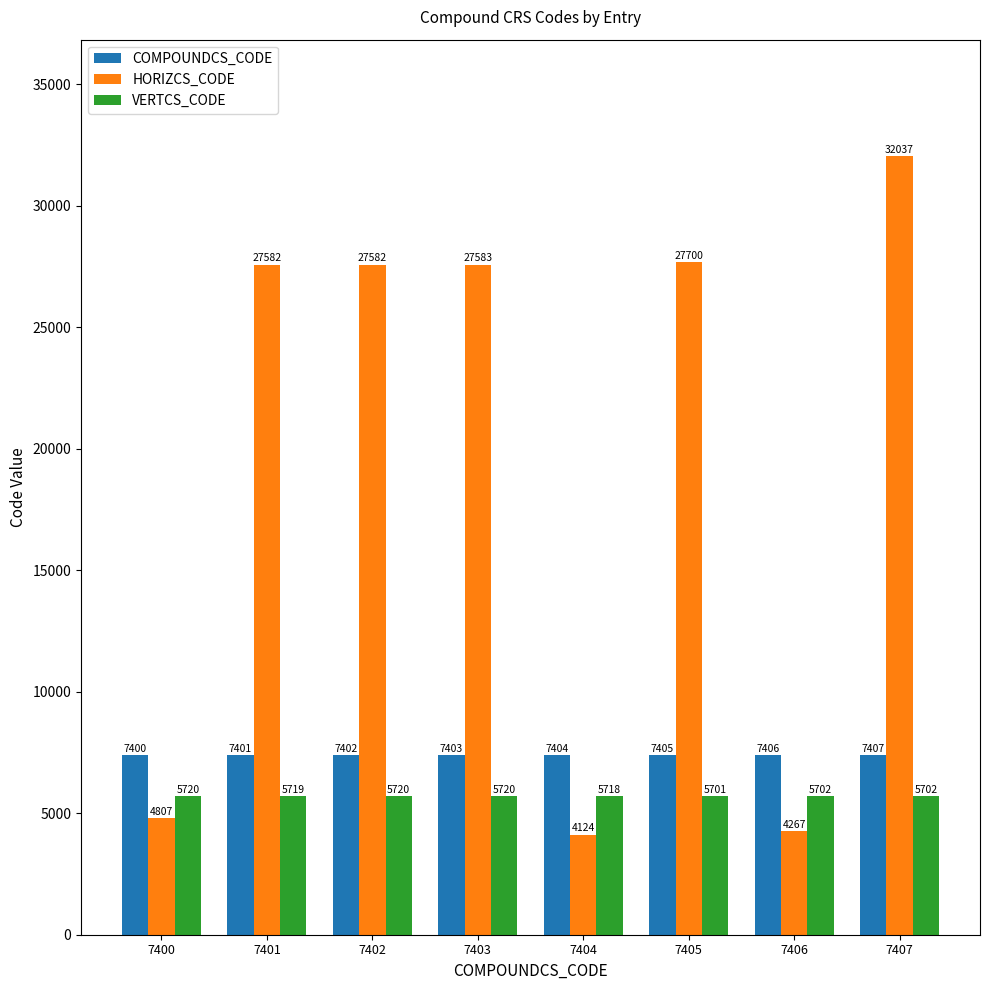

What is the sum of all COMPOUNDCS_CODE values?

59228